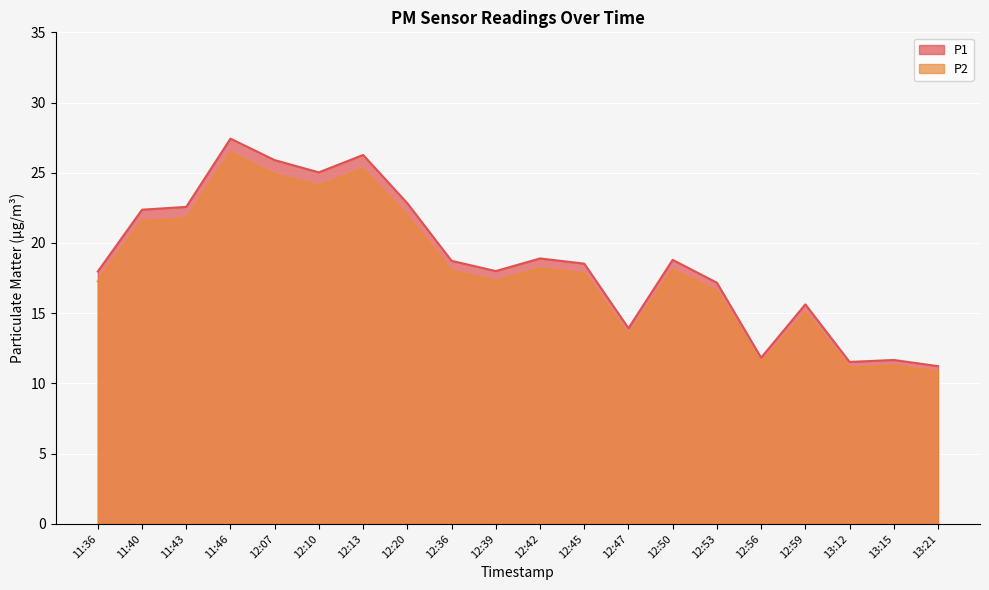

Which series has the widest spread of values?

P1